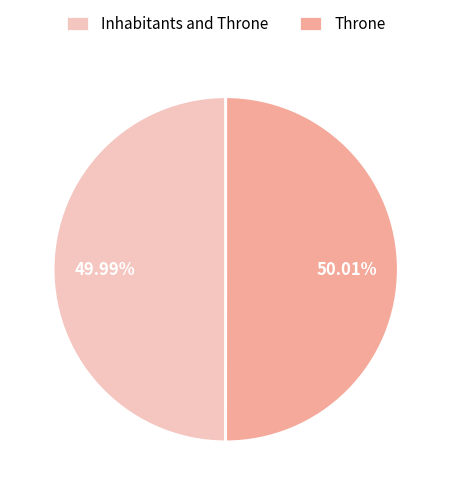

Is there any slice that represents more than half of the pie?

Yes